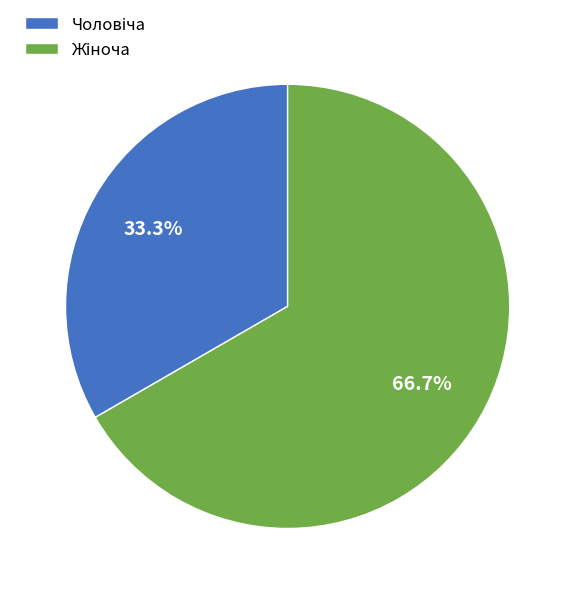

Is there any slice that represents more than half of the pie?

Yes